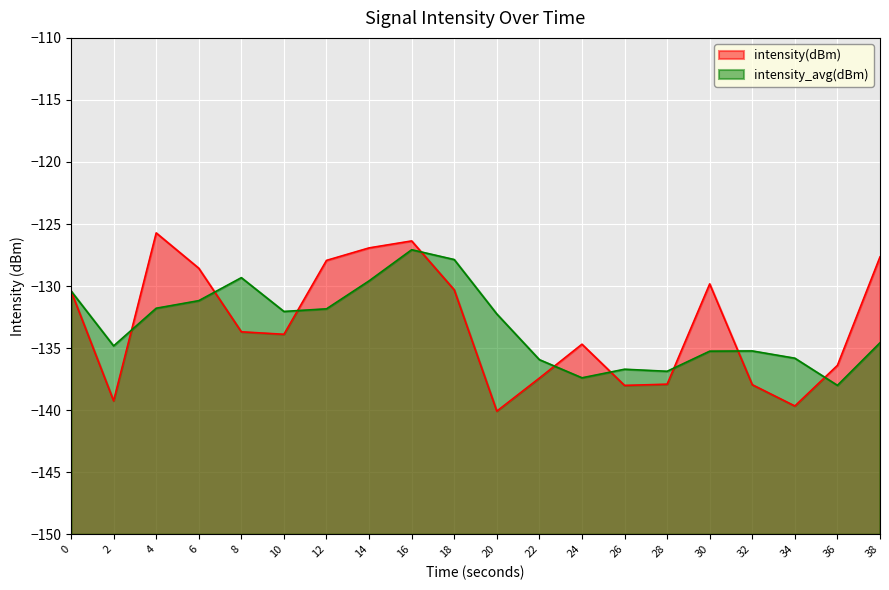

Reading right to left, transcribe all the data shown in this chart.

-127.6	-136.4	-139.7	-137.9	-129.8	-137.9	-138.0	-134.7	-137.4	-140.1	-130.3	-126.4	-126.9	-127.9	-133.9	-133.7	-128.6	-125.7	-139.2	-130.4